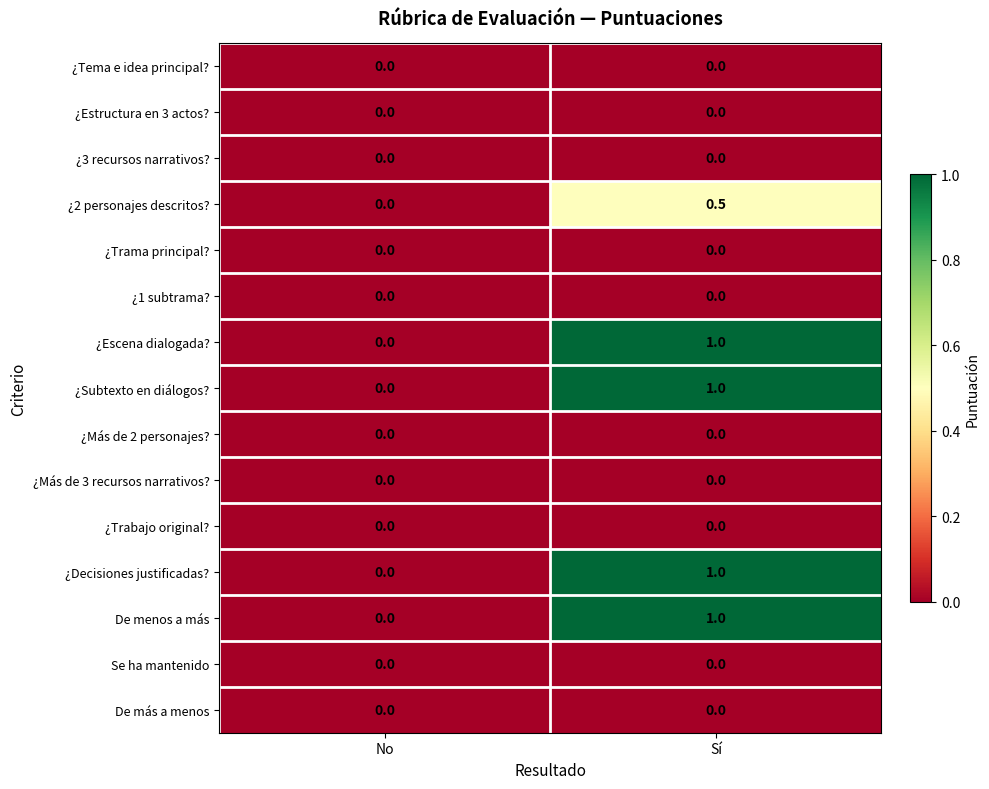

Is it true that ¿Decisiones justificadas? equals 1.6 at Sí?

False